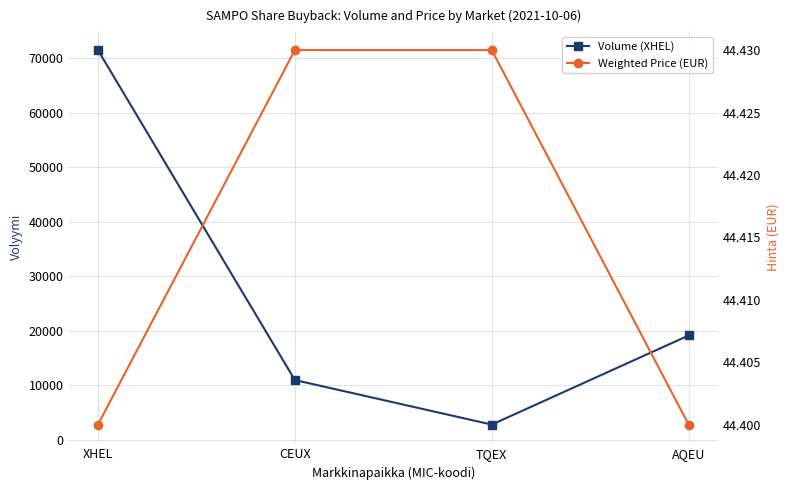

At which category is the sum across all series the highest?

XHEL